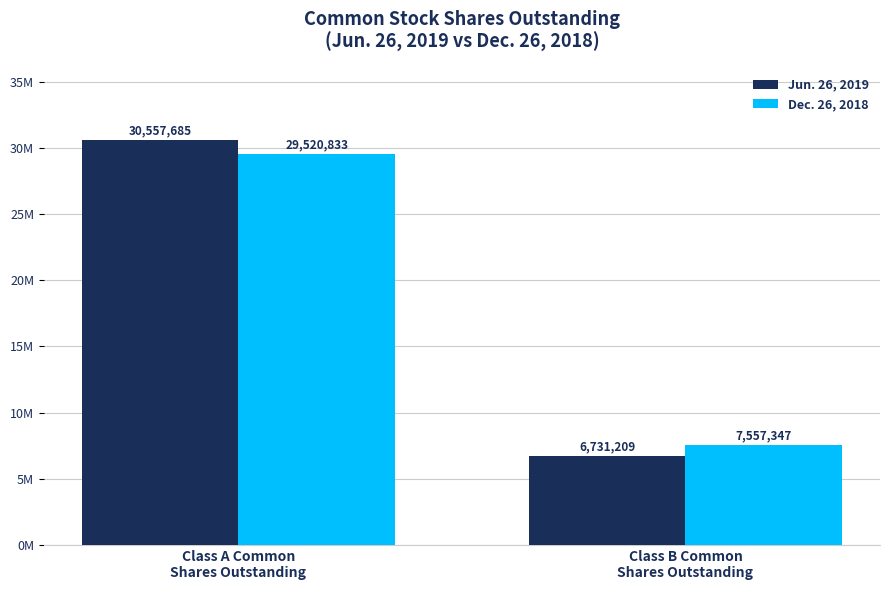

What is the average value of the Jun. 26, 2019 series?

18644447